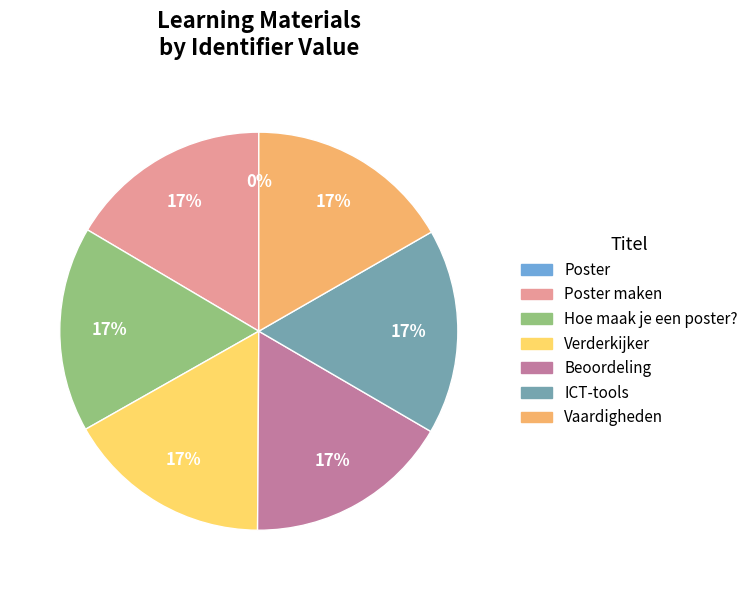

Approximately how many times larger is the value at ICT-tools compared to Vaardigheden?

1.0